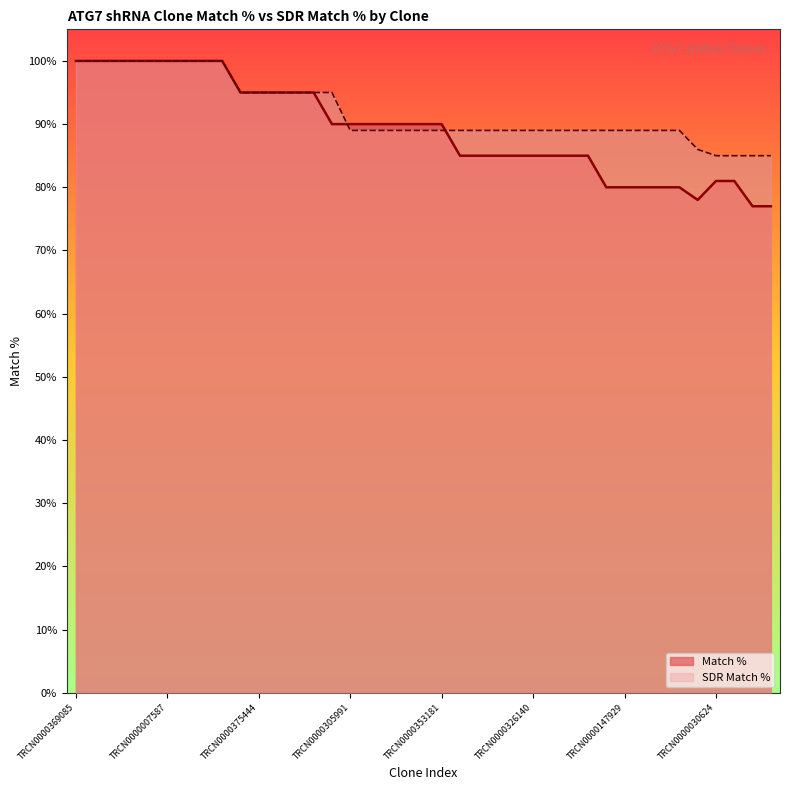

Which series ends up on top after the final intersection of Match % and SDR Match %?

SDR Match %